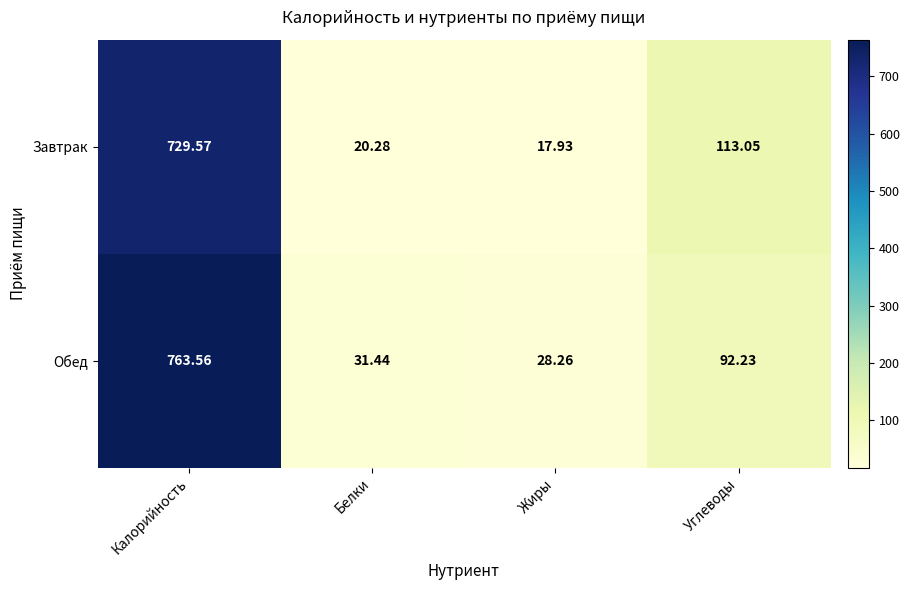

Where does the Обед series first go above 92?

Калорийность